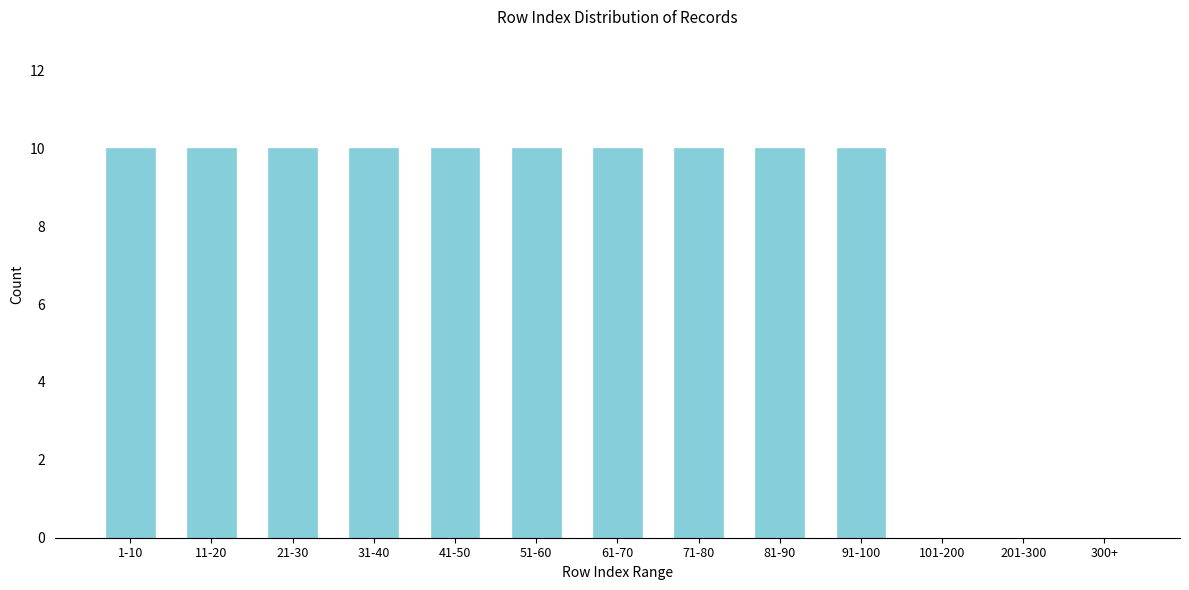

Reading left to right, transcribe all the data shown in this chart.

1-10=10	11-20=10	21-30=10	31-40=10	41-50=10	51-60=10	61-70=10	71-80=10	81-90=10	91-100=10	101-200=0	201-300=0	300+=0